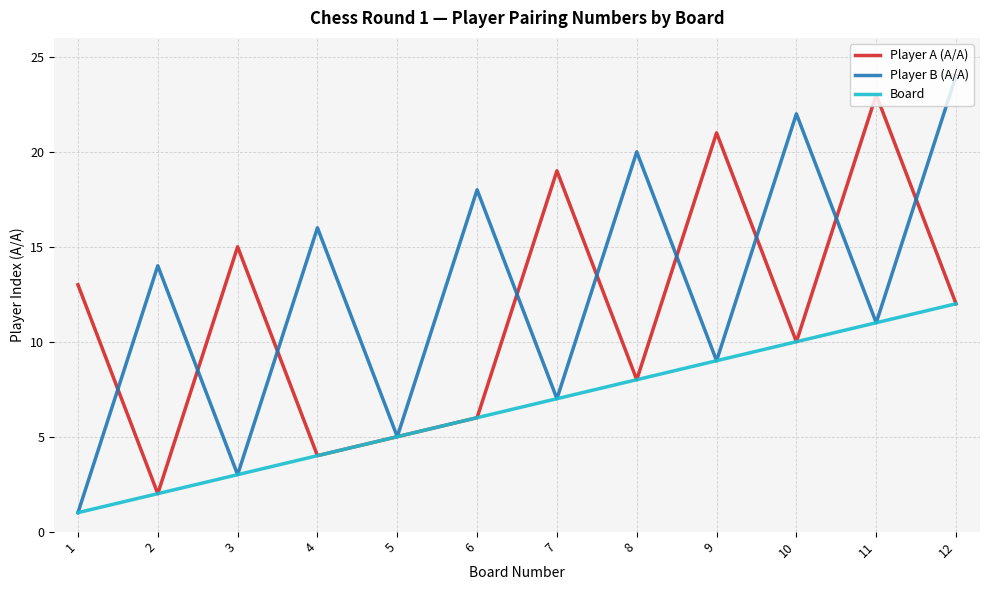

List the series in order of their overall mean, highest first.

Player B (Α/Α), Player A (Α/Α), Board